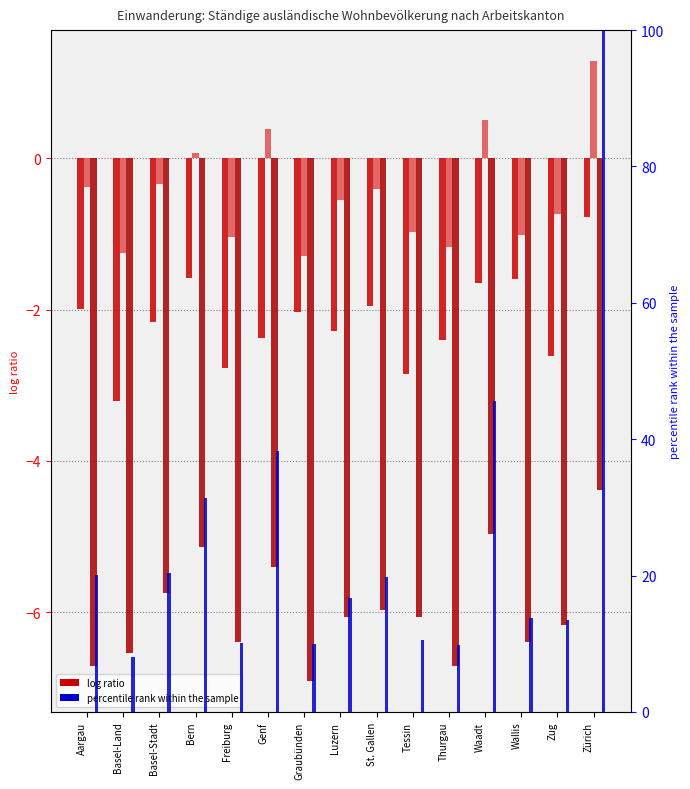

The value of percentile rank within the sample at Basel-Stadt is 9.3. True or false?

False